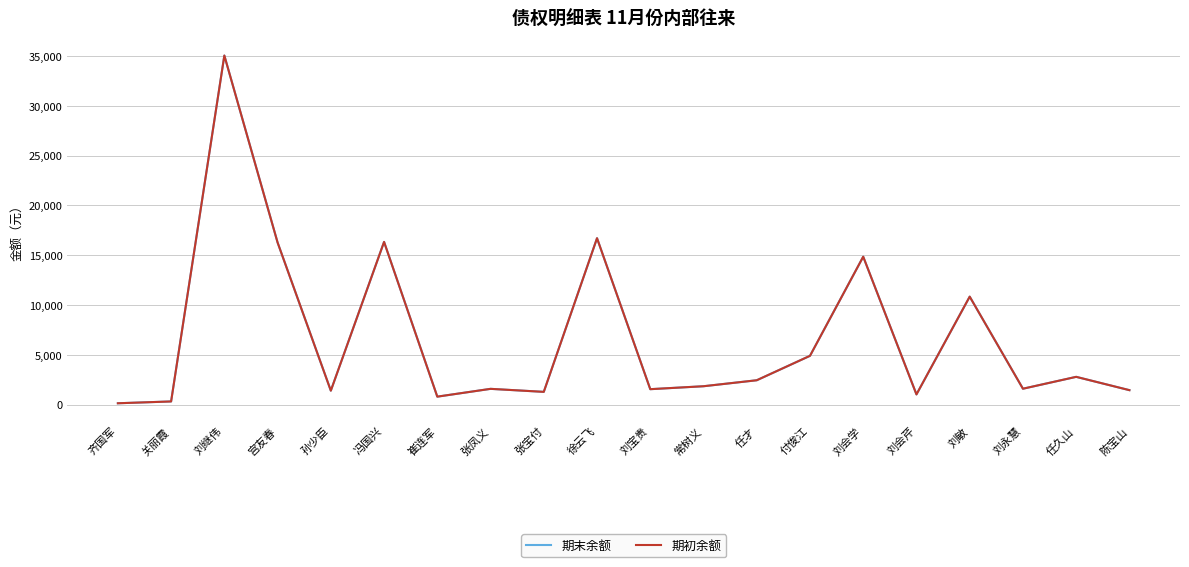

Does the chart display data point markers on the line(s)?

No